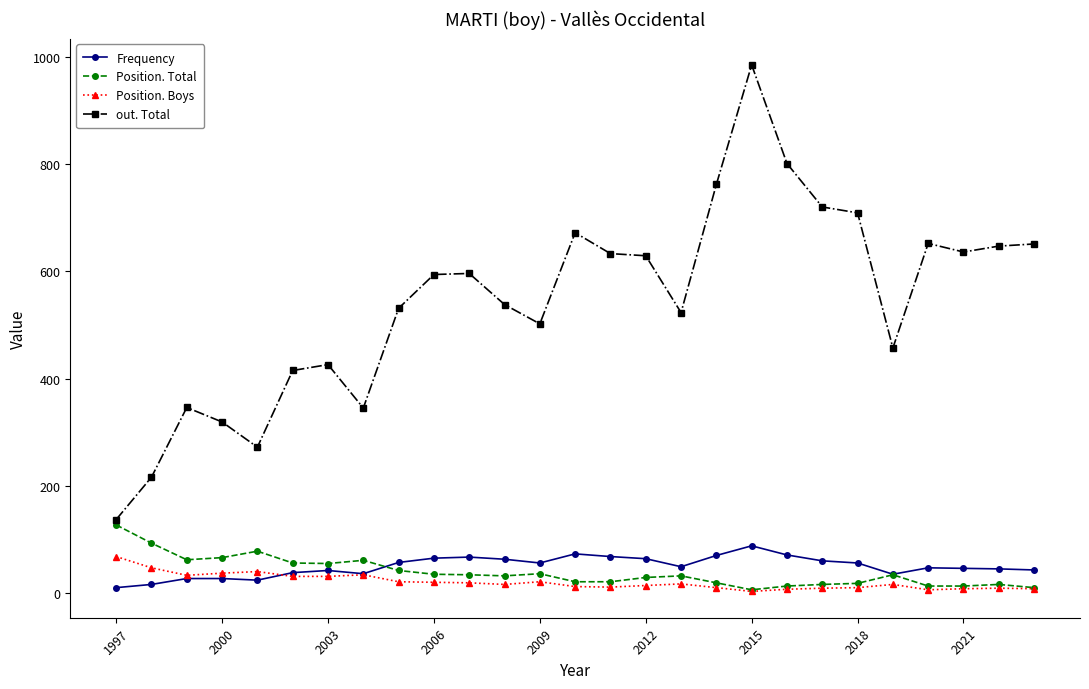

What is the difference between the maximum and minimum values in the Frequency series?

78